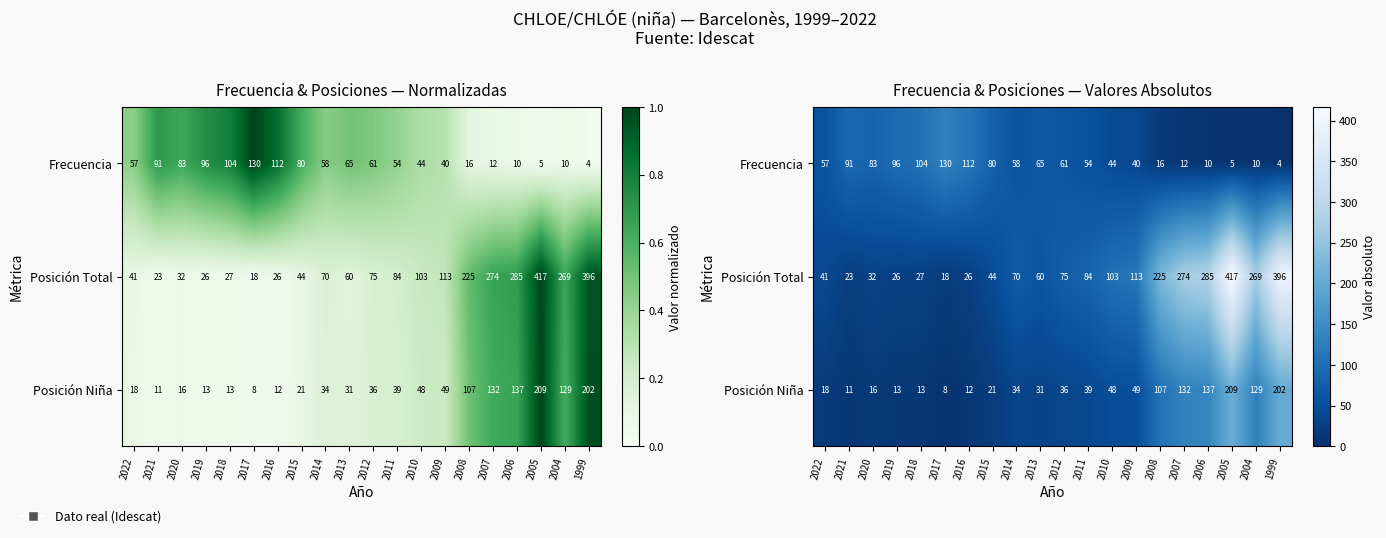

What is the average value of the Posición Total series?

130